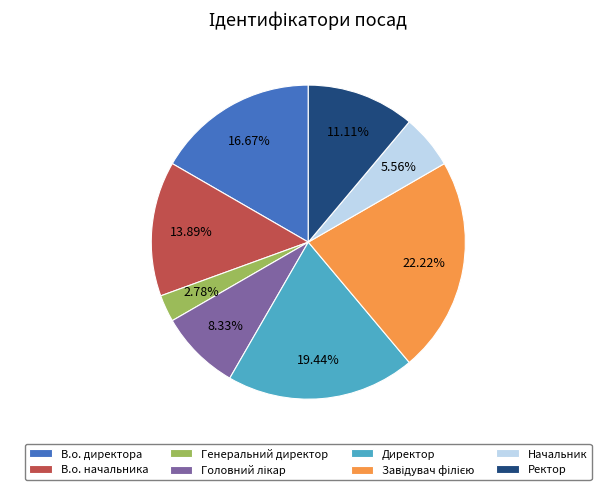

Combined, do В.о. начальника and Генеральний директор account for over 50%?

No